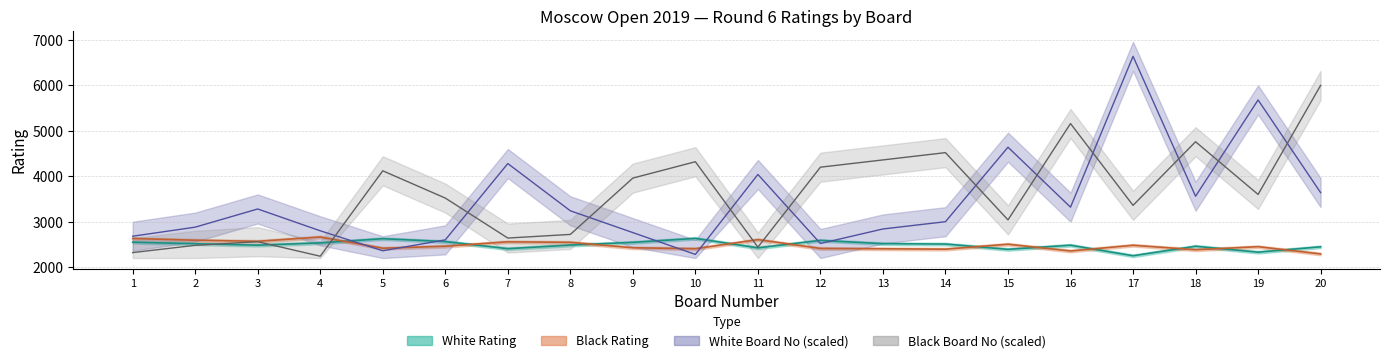

Between 2 and 14, which series saw the biggest shift?

Black No